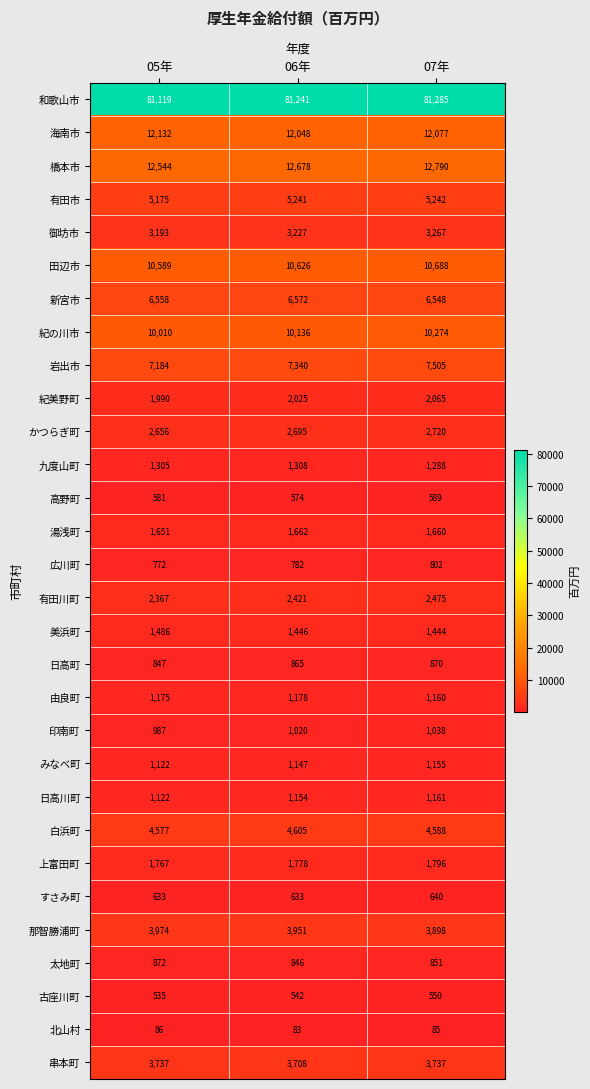

How many data points does each series have?

3